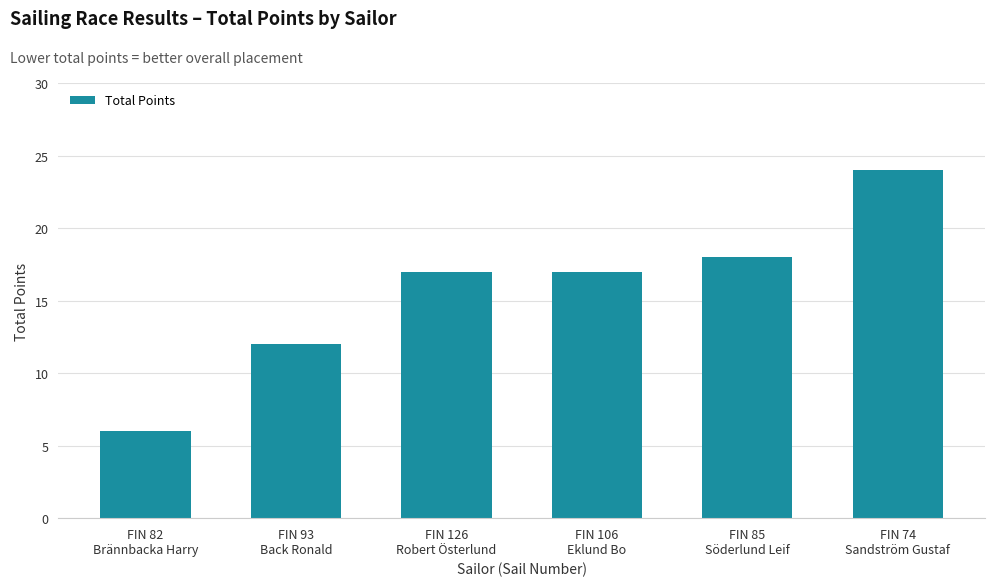

Reading left to right, list all the values displayed in this chart.

FIN 82
Brännbacka Harry=6	FIN 93
Back Ronald=12	FIN 126
Robert Österlund=17	FIN 106
Eklund Bo=17	FIN 85
Söderlund Leif=18	FIN 74
Sandström Gustaf=24